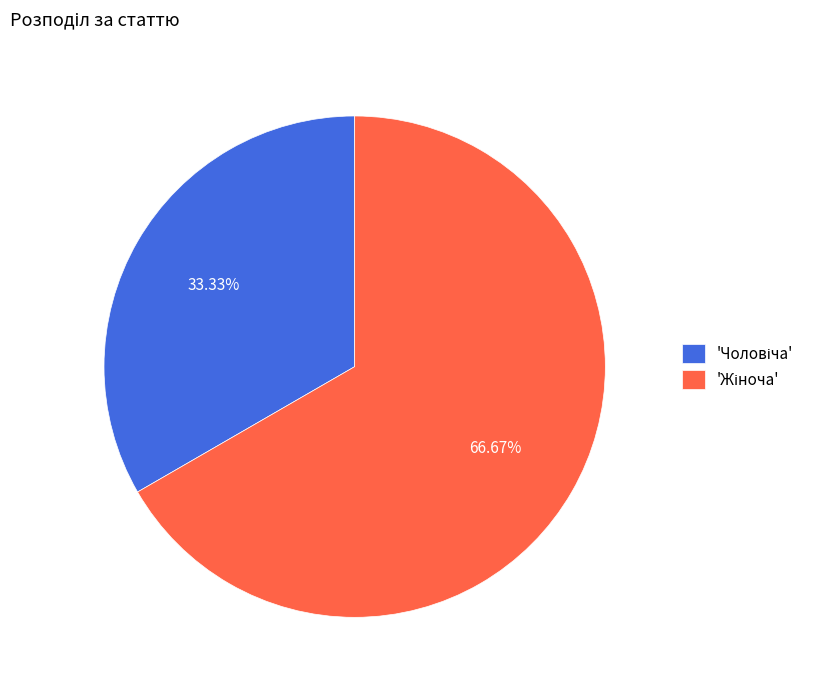

Does any single category account for the majority?

Yes